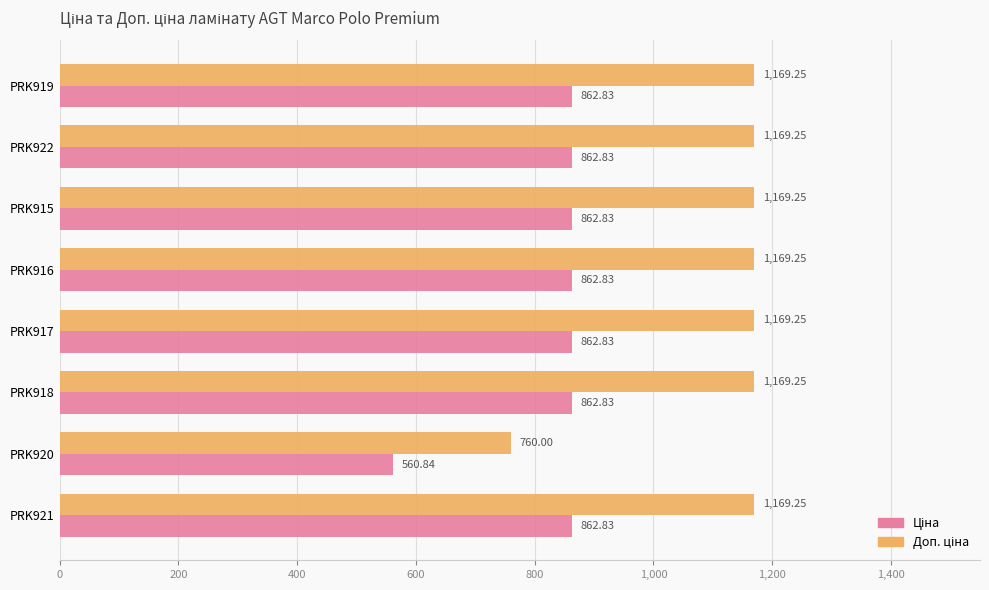

At how many categories does at least one series exceed 578?

8